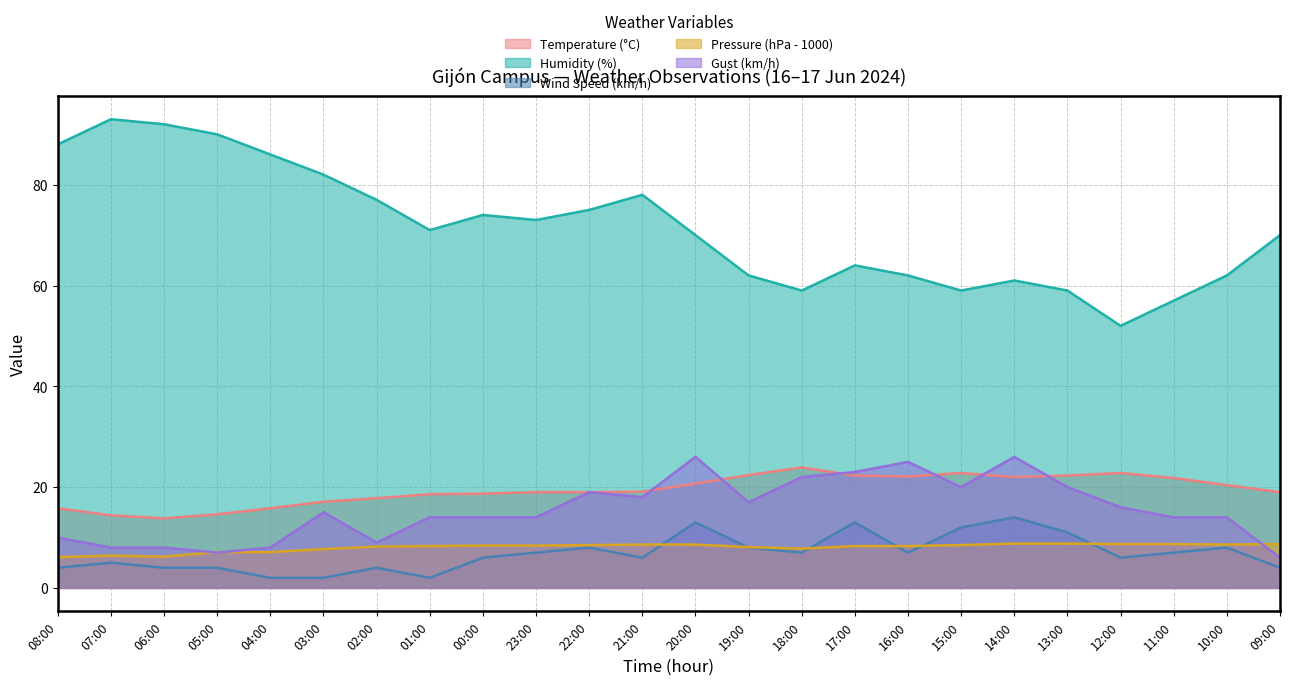

At which category does Pressure (hPa - 1000) reach its first local valley?

06:00